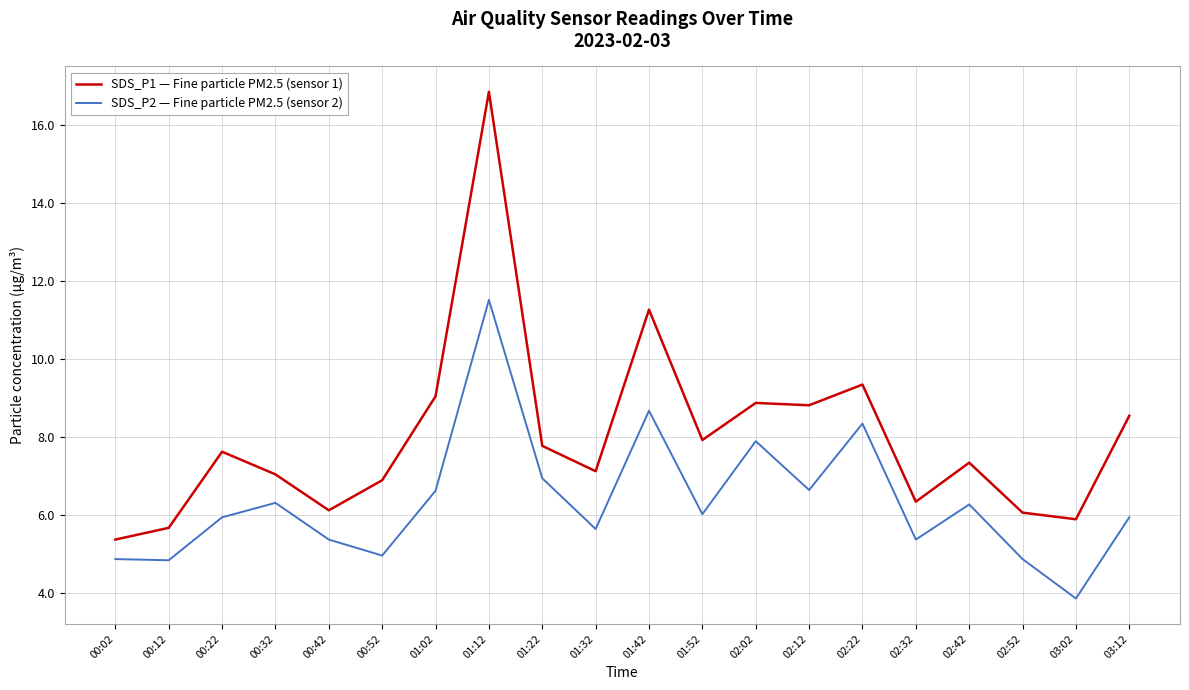

What value does the SDS_P1 — Fine particle PM2.5 (sensor 1) series have at 02:02?

8.9